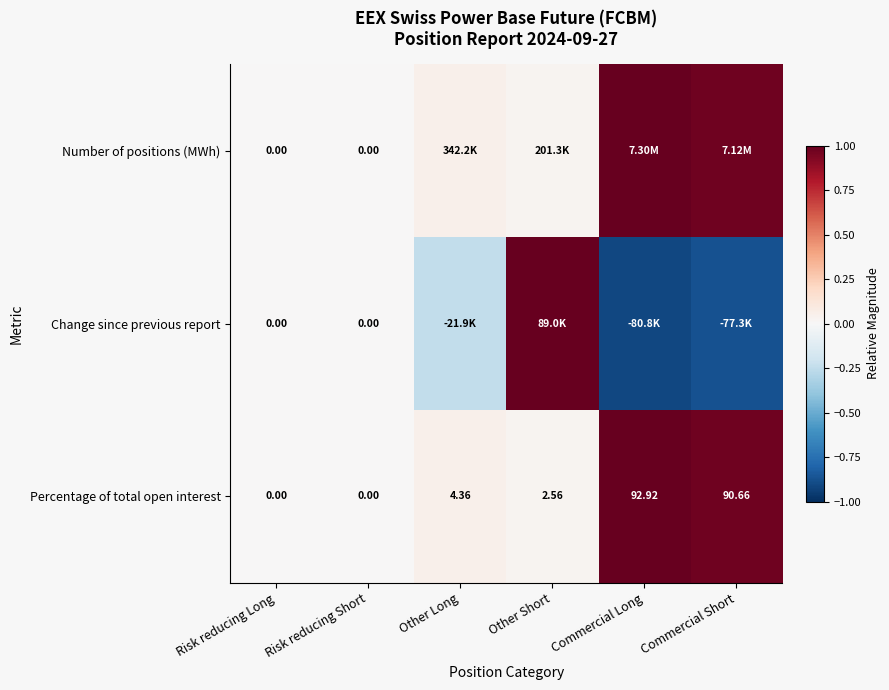

Which label corresponds to the smallest value in the chart?

Commercial Long